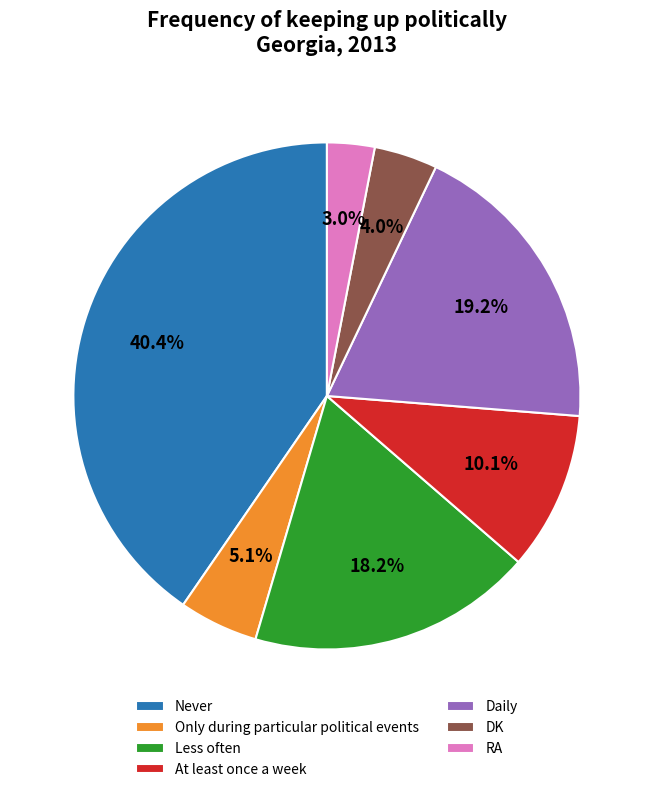

Which has a higher value, Daily or RA?

Daily